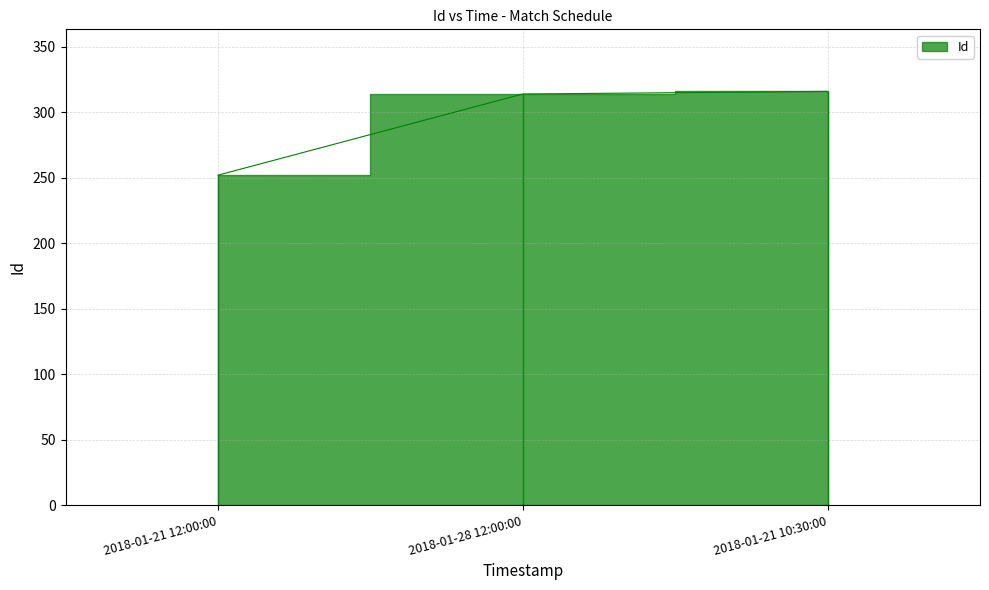

How many values are below 314?

1